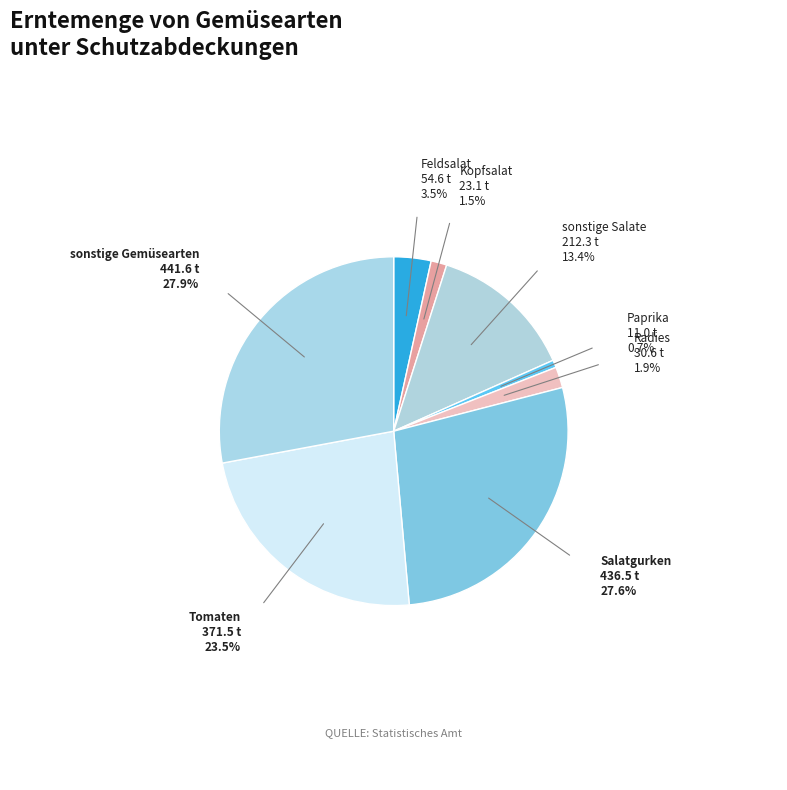

How many slices are in this pie chart?

8